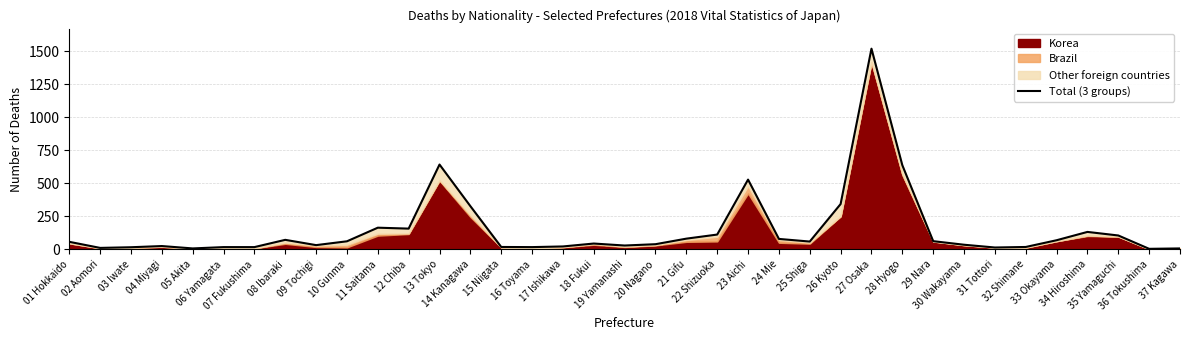

Reading left to right, extract all data points from this chart.

01 Hokkaido=58	02 Aomori=12	03 Iwate=17	04 Miyagi=26	05 Akita=8	06 Yamagata=18	07 Fukushima=18	08 Ibaraki=73	09 Tochigi=33	10 Gunma=62	11 Saitama=165	12 Chiba=158	13 Tokyo=643	14 Kanagawa=328	15 Niigata=19	16 Toyama=18	17 Ishikawa=23	18 Fukui=45	19 Yamanashi=30	20 Nagano=40	21 Gifu=82	22 Shizuoka=113	23 Aichi=529	24 Mie=80	25 Shiga=60	26 Kyoto=344	27 Osaka=1520	28 Hyogo=638	29 Nara=63	30 Wakayama=36	31 Tottori=15	32 Shimane=19	33 Okayama=70	34 Hiroshima=133	35 Yamaguchi=106	36 Tokushima=5	37 Kagawa=8